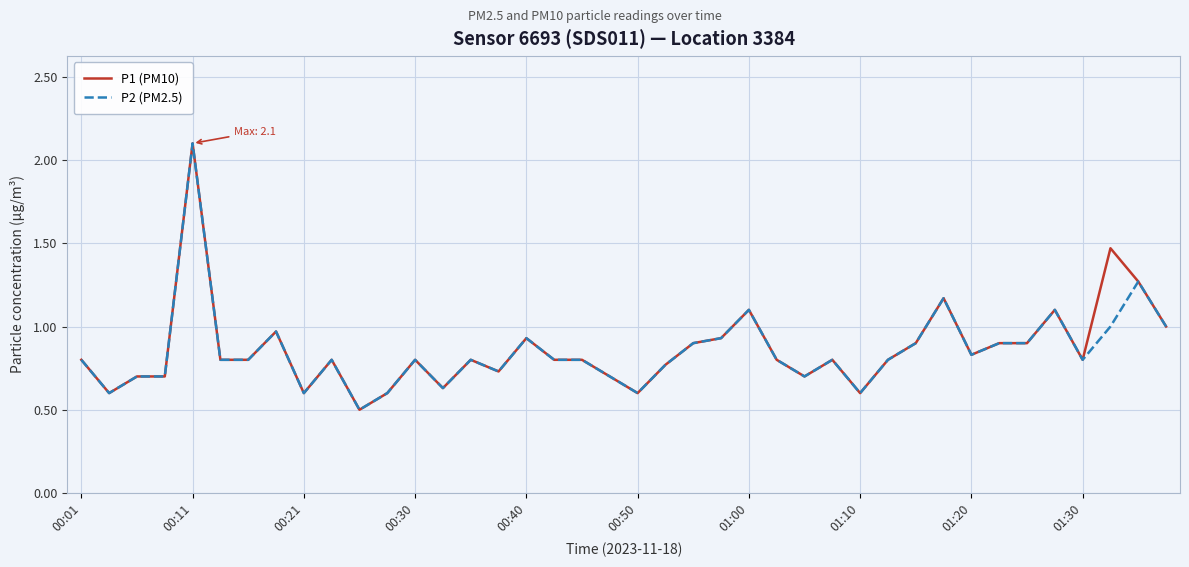

What is the sum of all P2 (PM2.5) values?

34.0